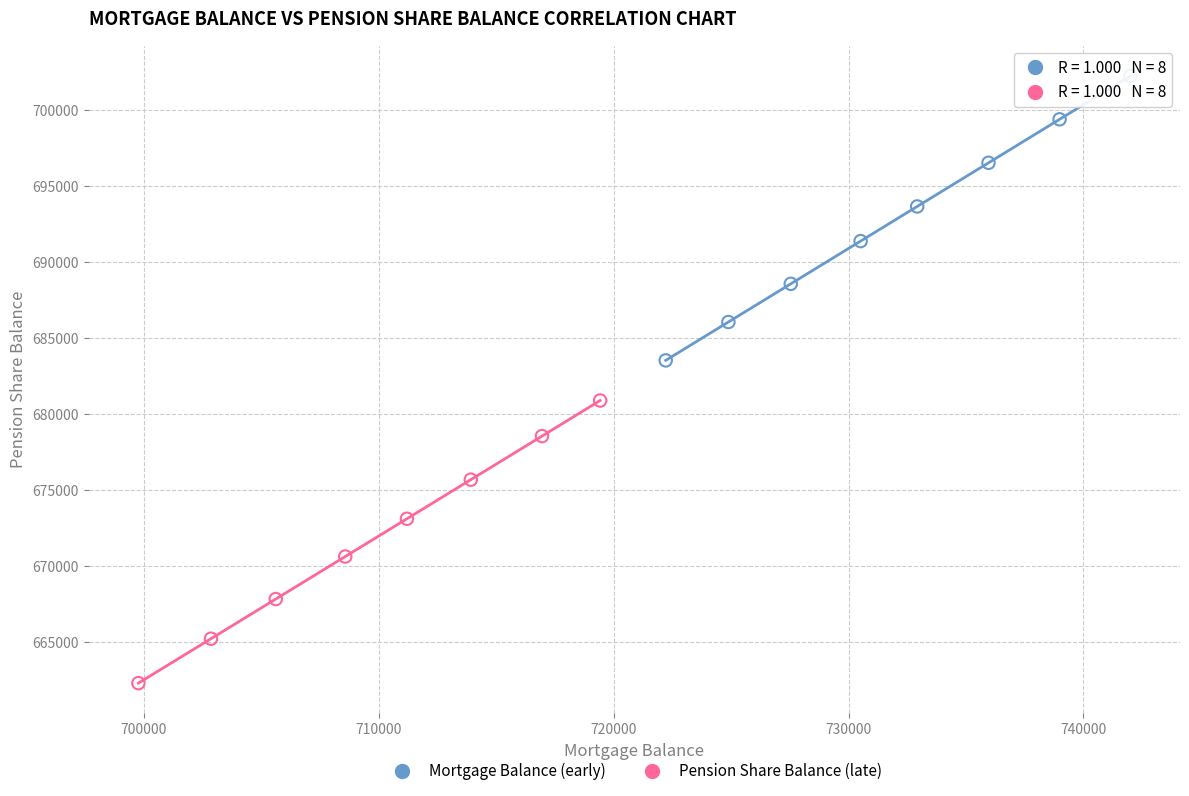

What are all the series names shown in the legend?

Mortgage Balance (early), Pension Share Balance (late)